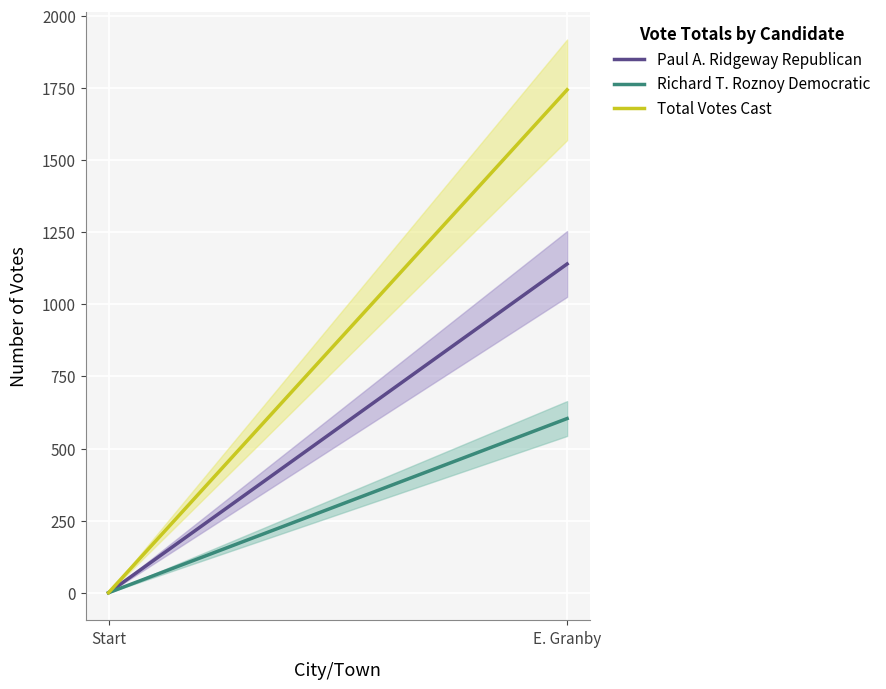

Where is Richard T. Roznoy Democratic nearest to the value 302?

Start